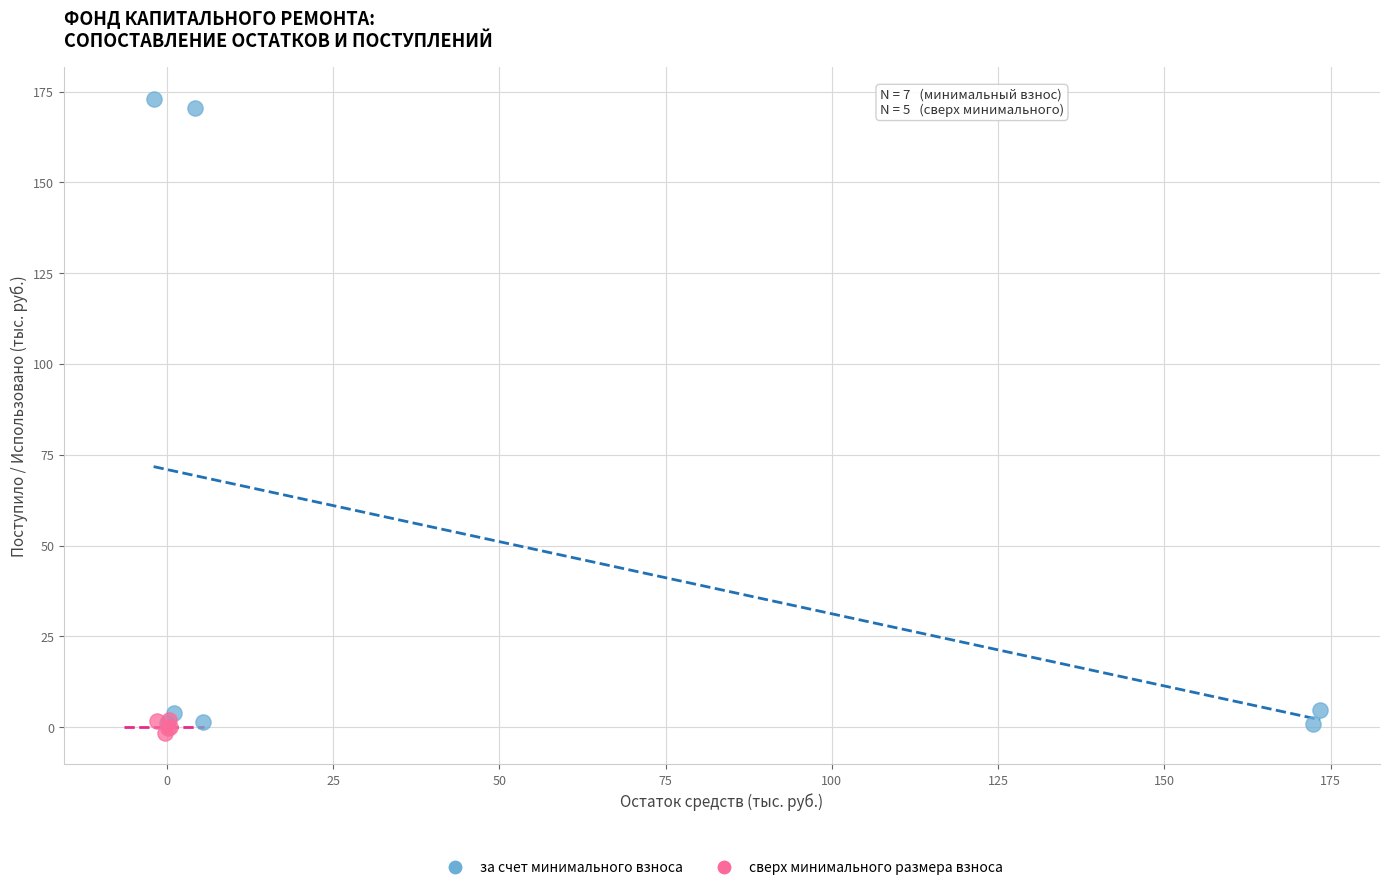

Which series contains the highest Y value?

за счет минимального взноса